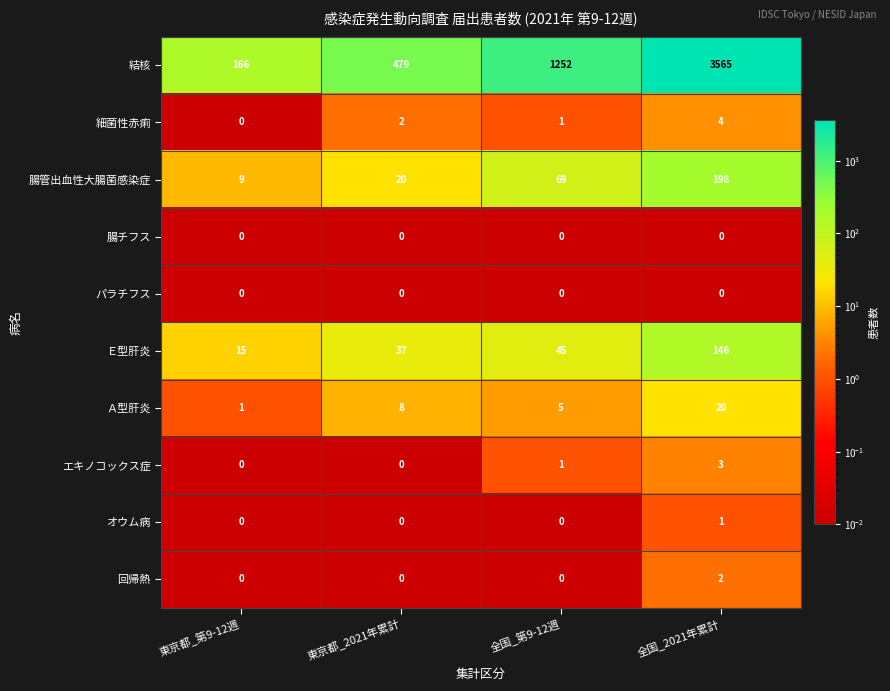

What is the greatest value displayed?

3565